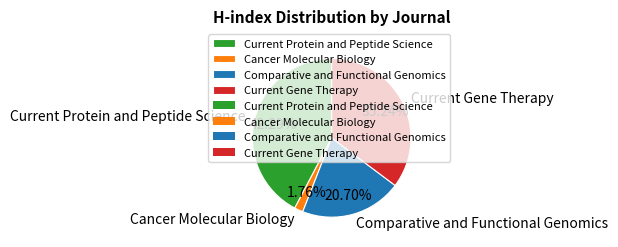

What is the total percentage of Current Gene Therapy and Cancer Molecular Biology?

37.0%